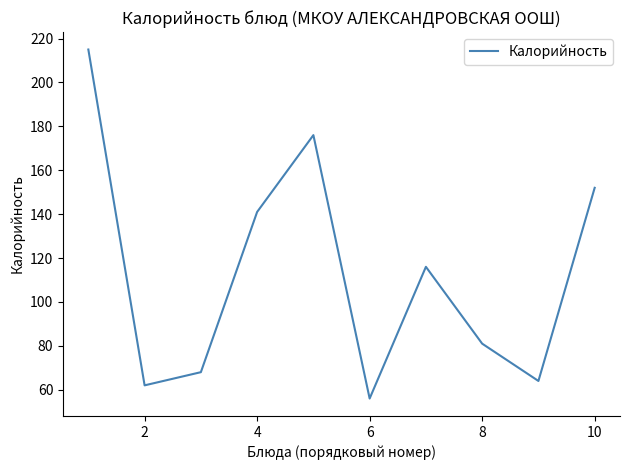

What is the maximum value shown in the chart?

215